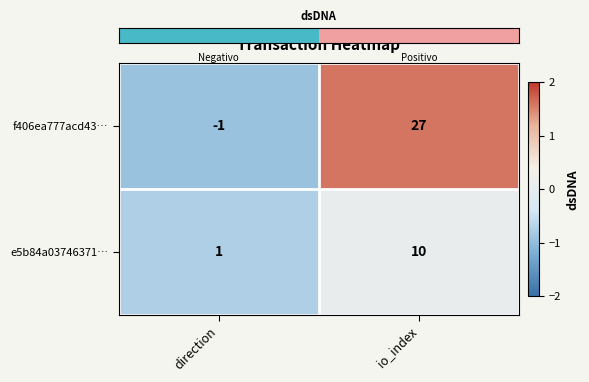

Rank the series by their average value, from highest to lowest.

f406ea777acd43…, e5b84a03746371…